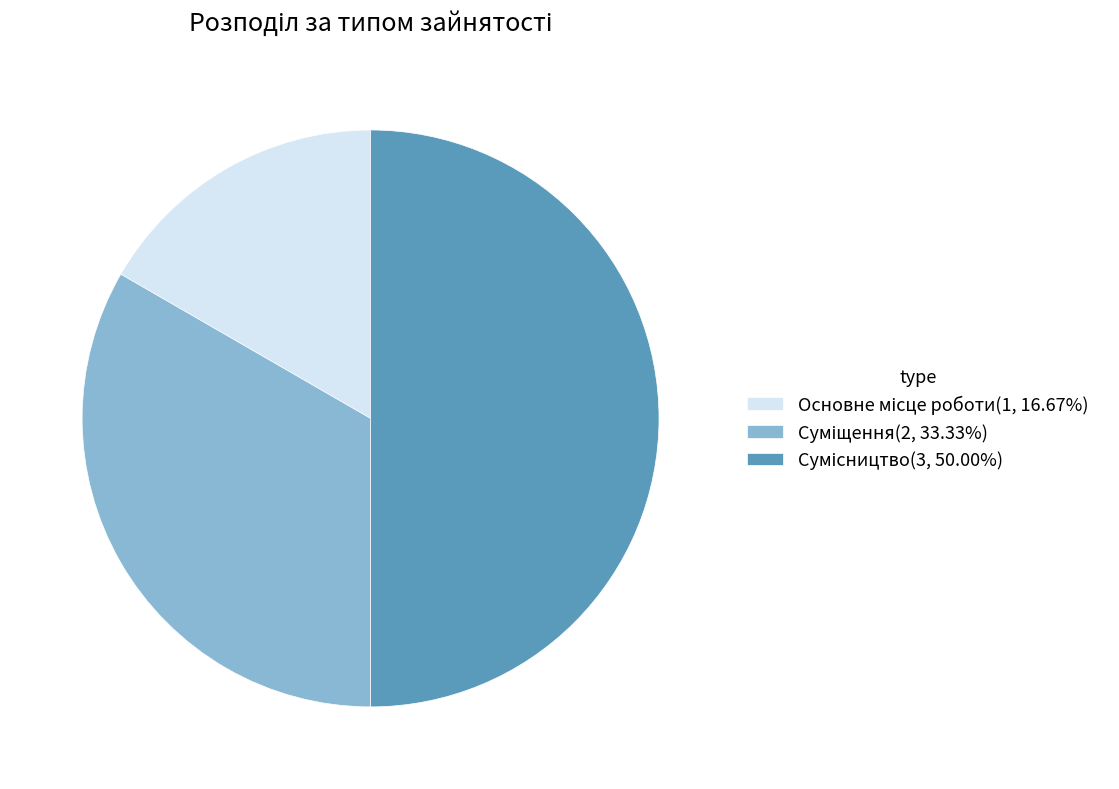

Rank the categories by value from lowest to highest.

Основне місце роботи, Суміщення, Сумісництво